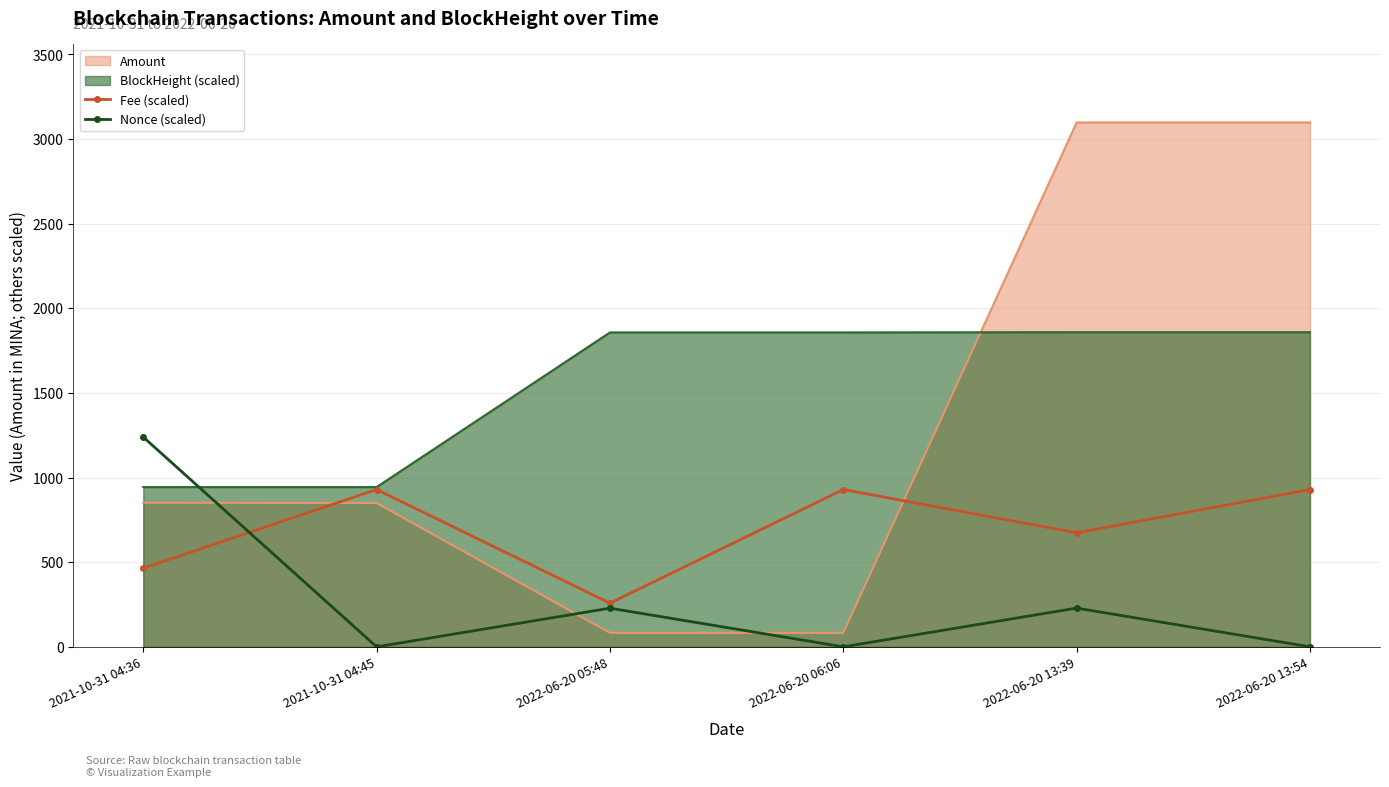

What is the label of the 3rd point from the left?

2022-06-20 05:48